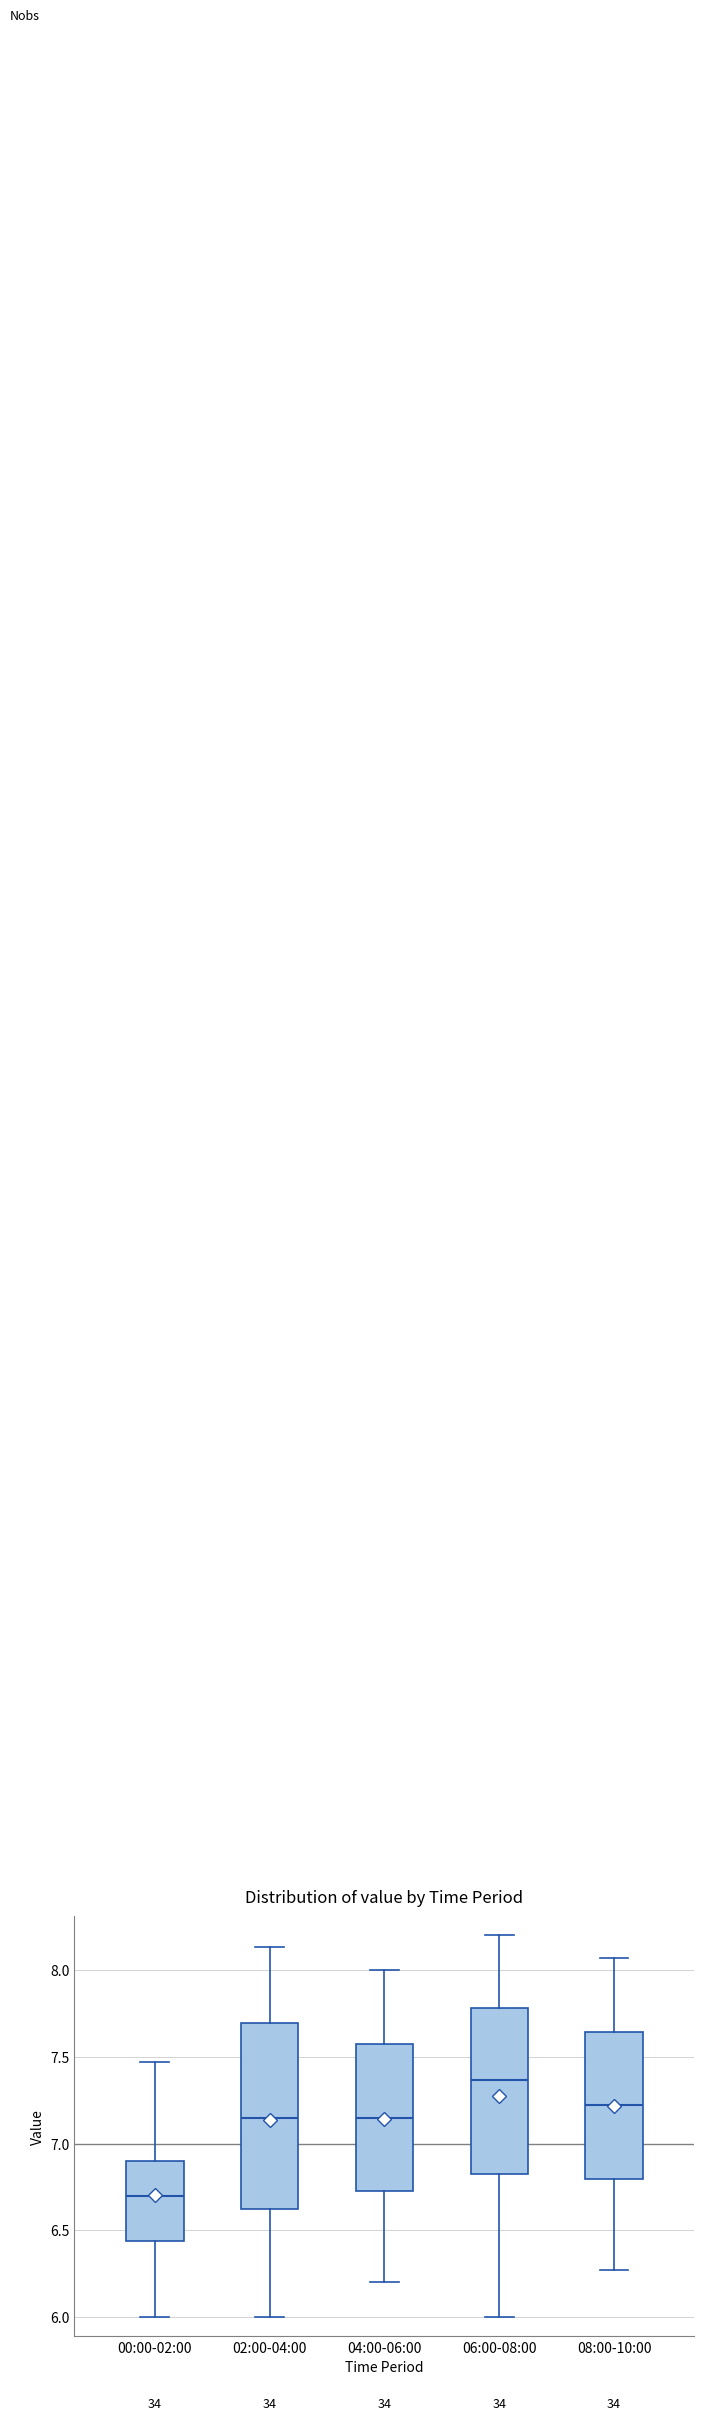

Which box is the tallest, from its lower edge to its upper edge?

02:00-04:00